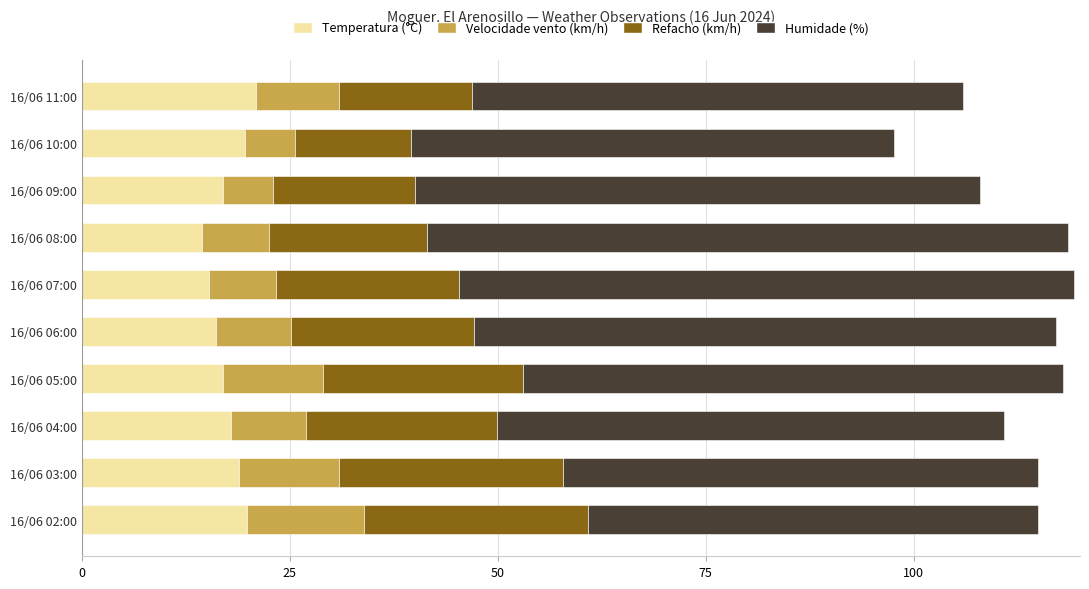

What is the sum of the Temperatura (°C) values at 16/06 08:00 and 16/06 05:00?

31.5